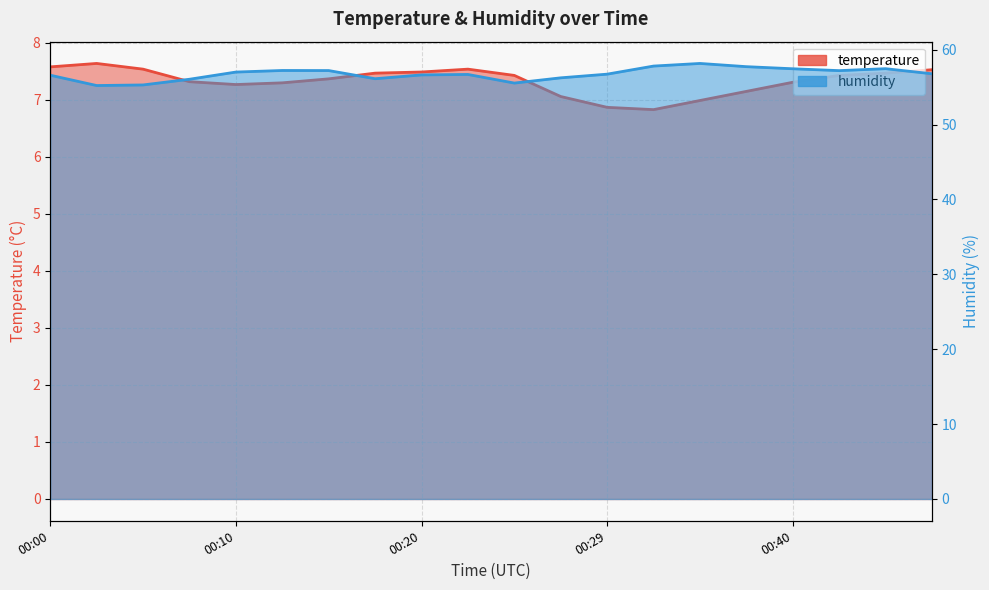

Does the chart display data point markers on the line(s)?

No